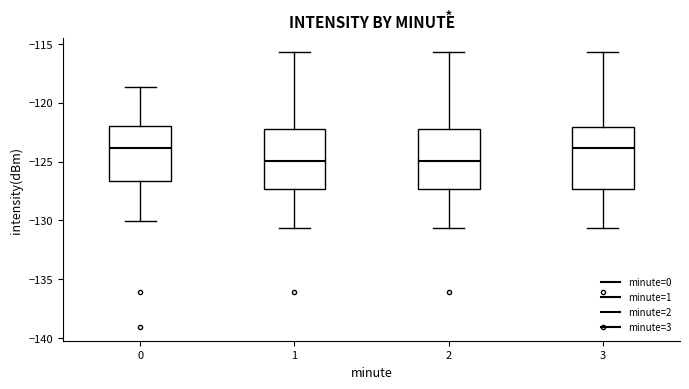

Reading left to right, transcribe this box plot: for each box, give where its median line is, the range the box spans, and where its two whiskers end, as read against the y-axis. The values are not printed on the chart, so give them approximately, as read against the axis.

0: median -124.0, box -126.5 to -122.0, whiskers -130.0 to -118.5
1: median -125.0, box -127.5 to -122.0, whiskers -130.5 to -115.5
2: median -125.0, box -127.5 to -122.0, whiskers -130.5 to -115.5
3: median -124.0, box -127.5 to -122.0, whiskers -130.5 to -115.5